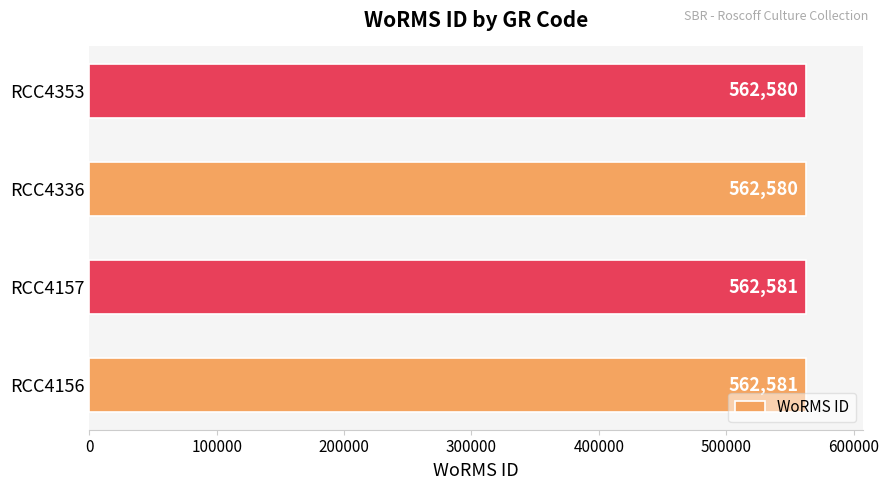

Count the values in the range 562580 to 562581.

4